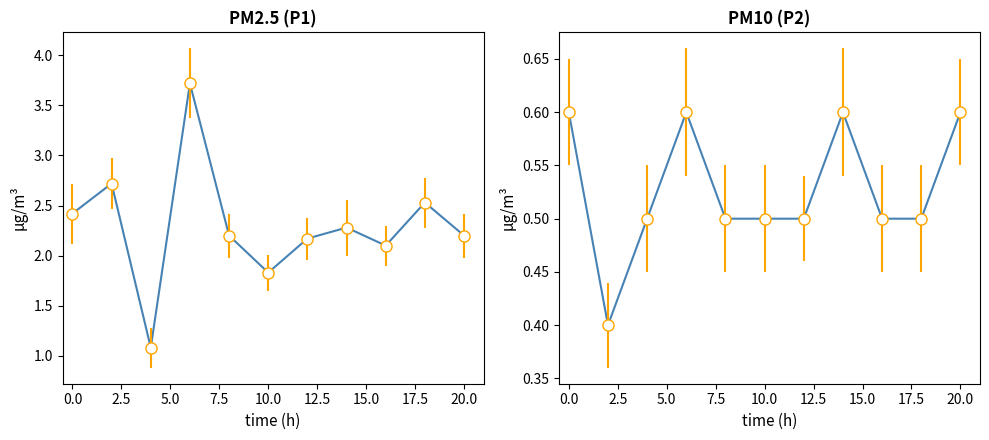

What is the sum of all P2 values?

5.8